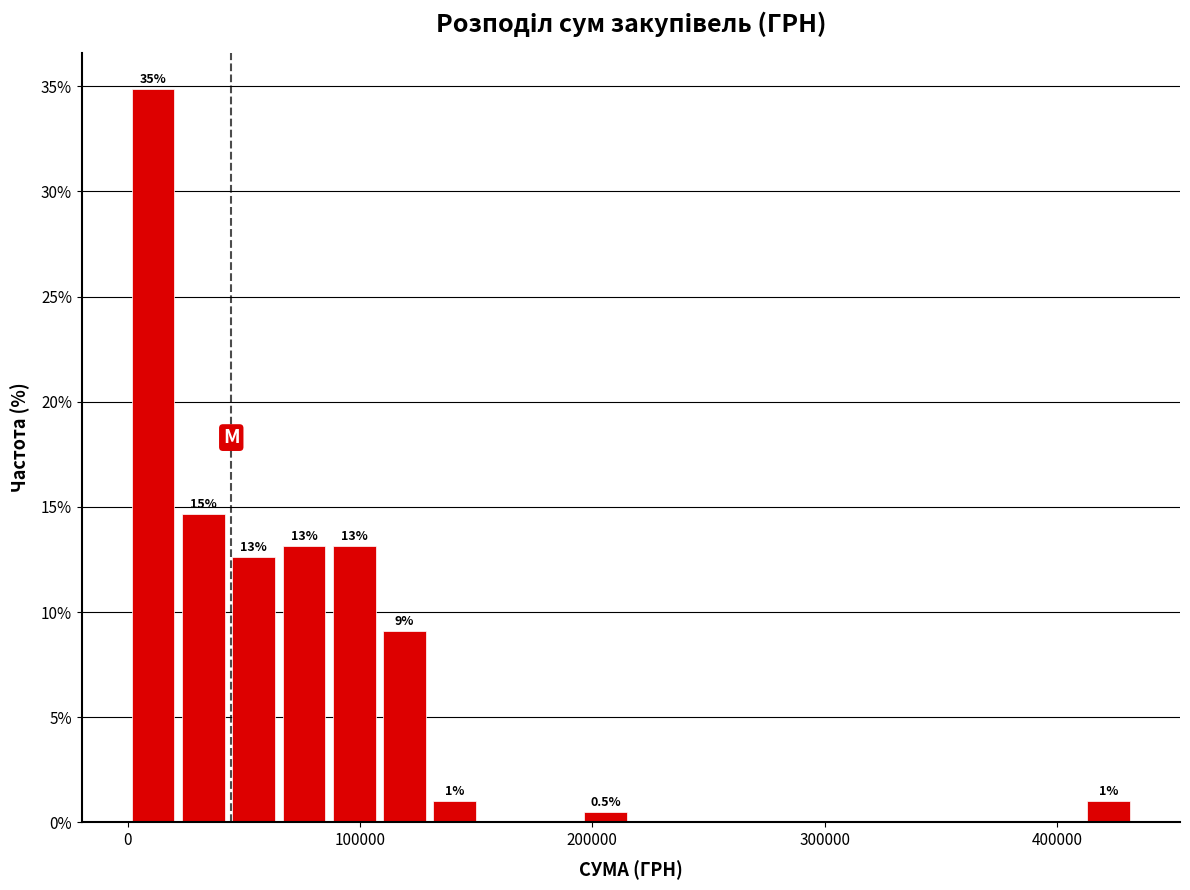

Around what value on the x-axis is the tallest bar? Give the approximate position of its centre, as read against the axis.

10000